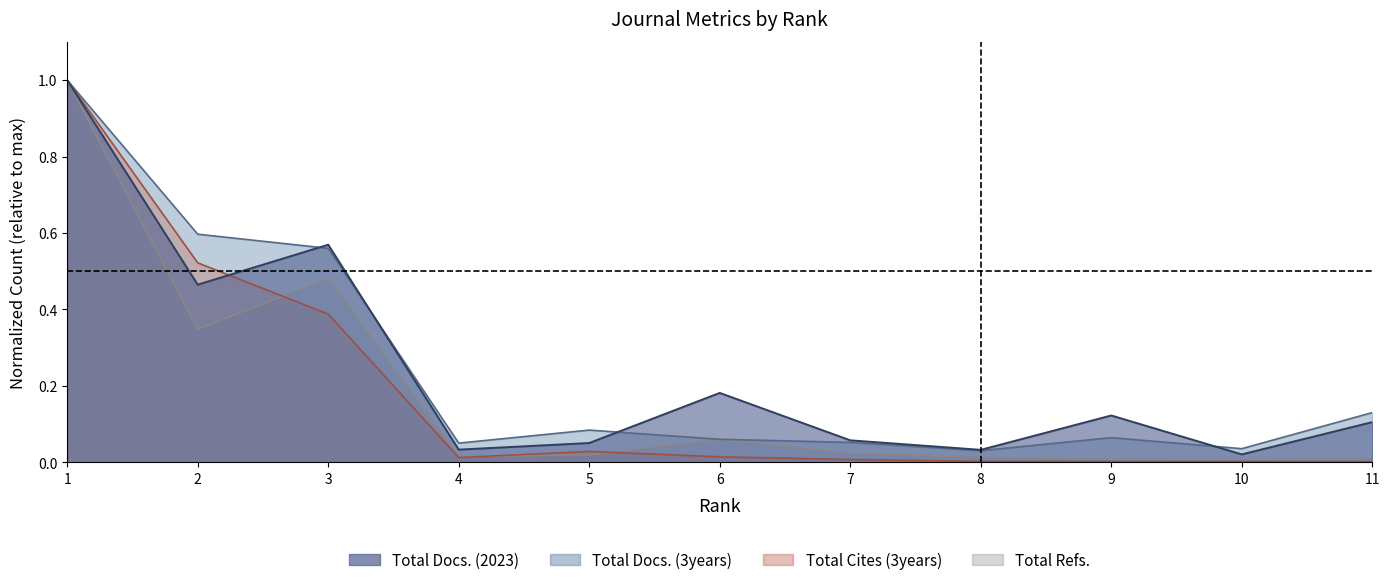

True or false: Total Refs. and Total Cites (3years) intersect in this chart.

True